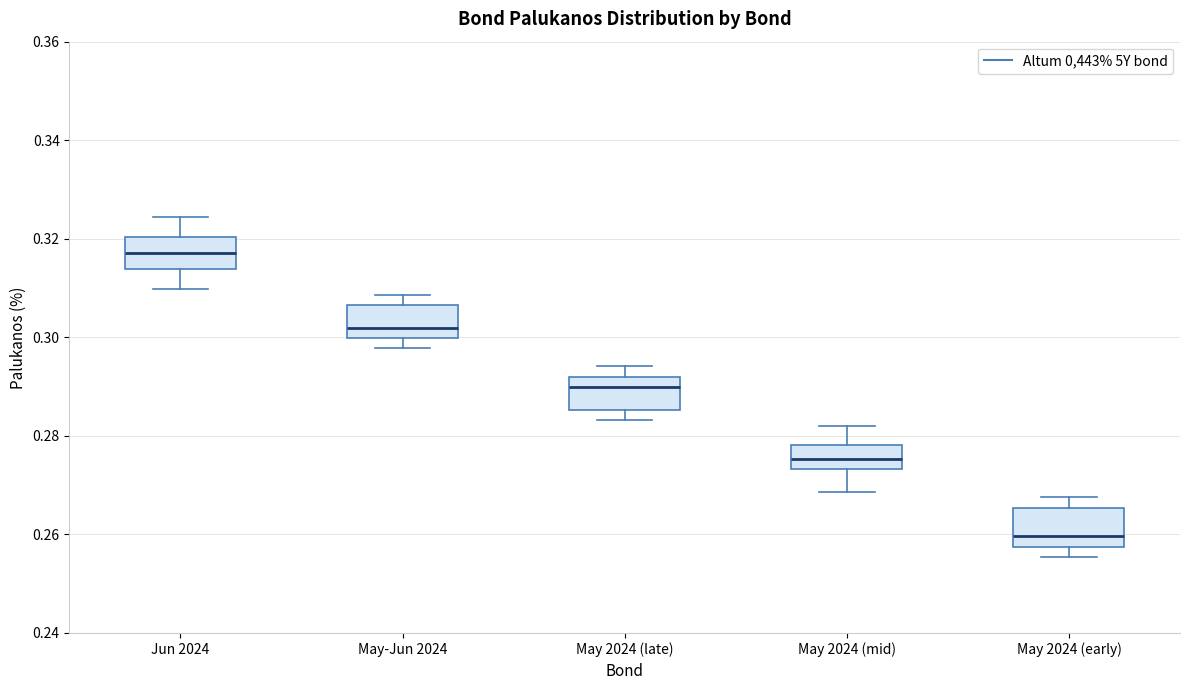

Which box has the lowest median line?

May 2024 (early)